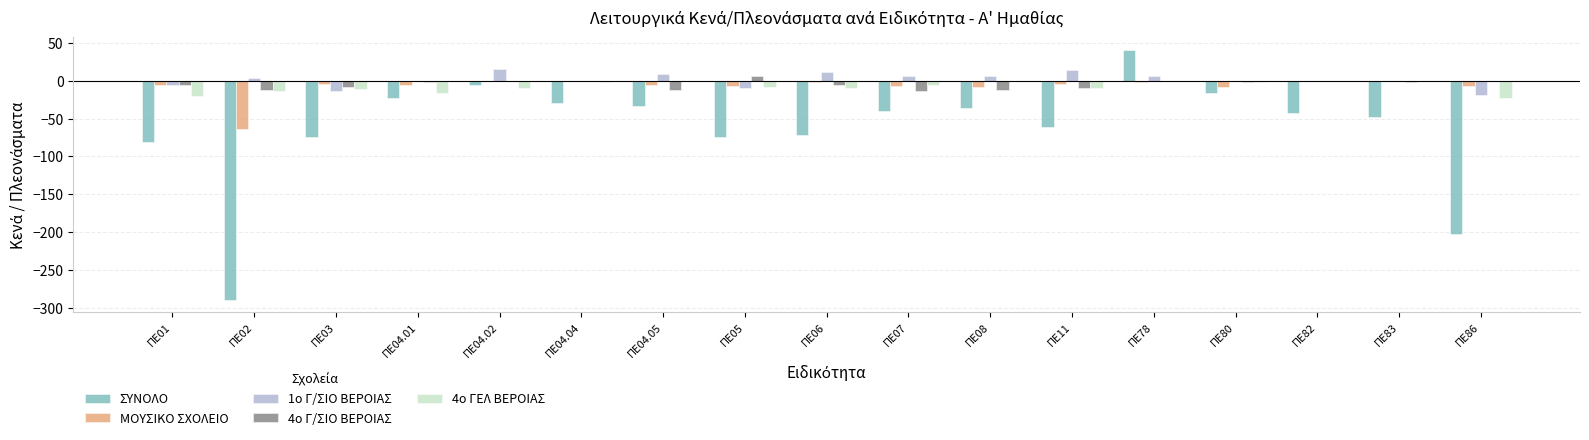

How many values in ΣΥΝΟΛΟ are above zero?

1